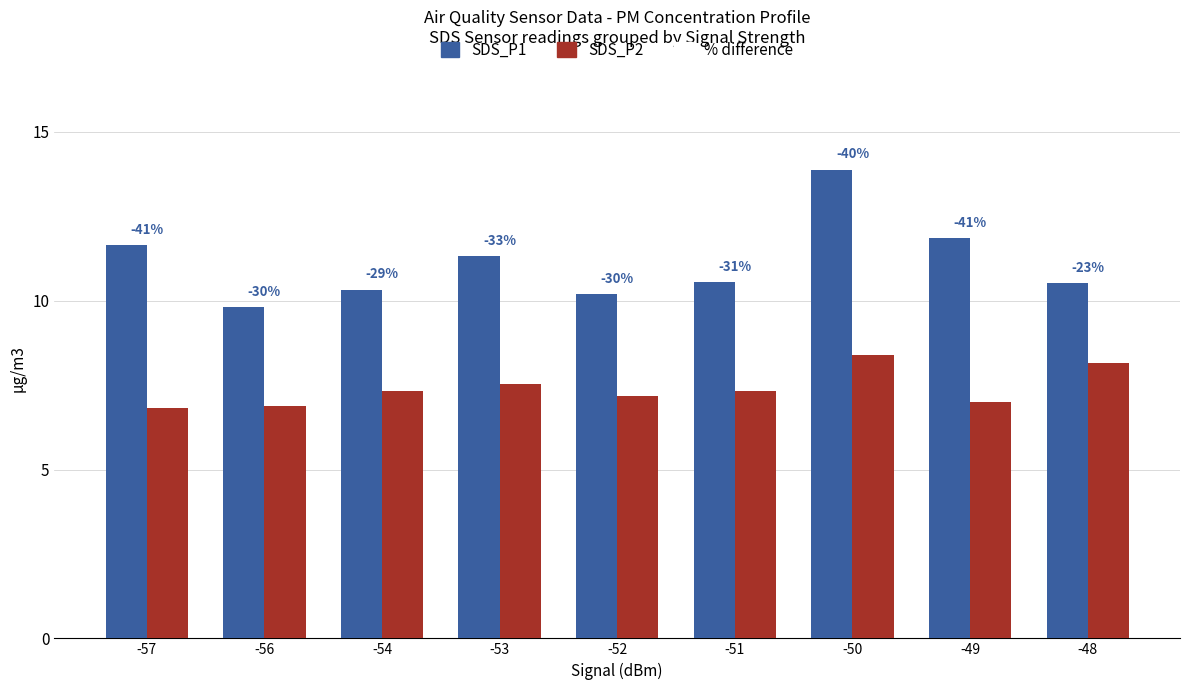

What is the spread (max minus min) of values at -53?

3.8